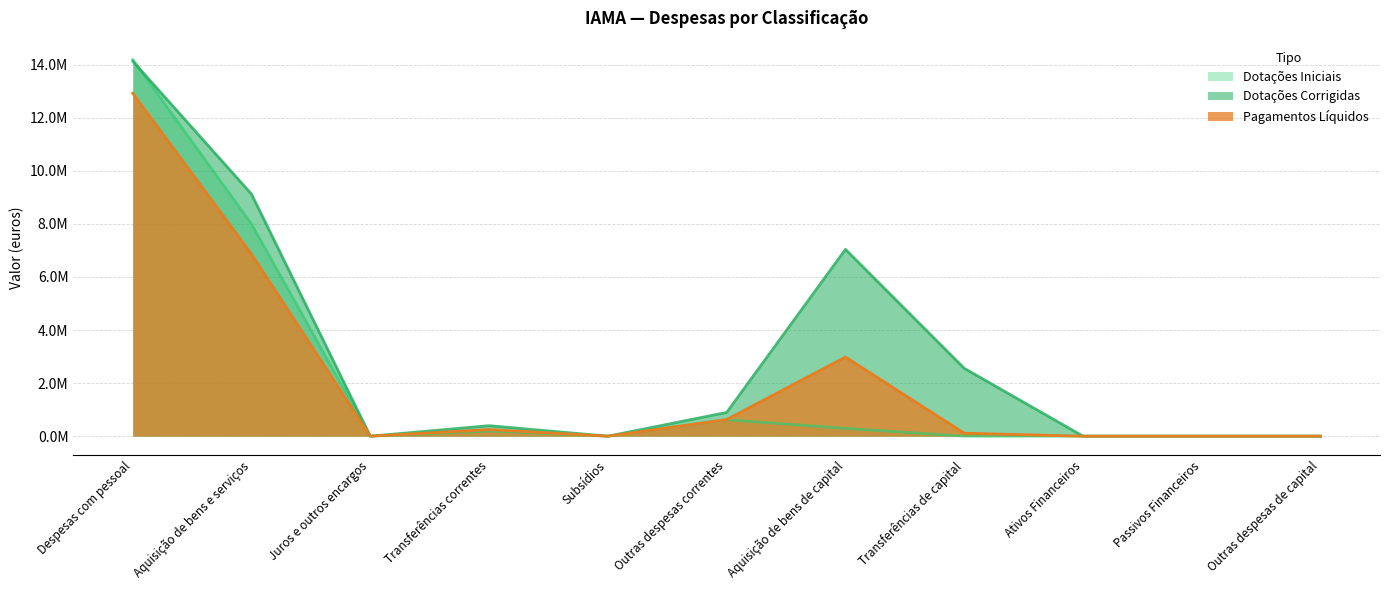

Reading left to right, transcribe all the data shown in this chart.

Dotações Iniciais: 14197551.0	7999565.0	0.0	194000.0	0.0	621036.0	294187.0	0.0	0.0	0.0	0.0
Dotações Corrigidas: 14135900.0	9122497.0	0.0	395545.0	0.0	894036.0	7040748.0	2556986.0	0.0	0.0	0.0
Pagamentos Líquidos: 12924811.4	6858486.3	0.0	249170.7	0.0	626470.3	2981069.7	111216.3	0.0	0.0	0.0